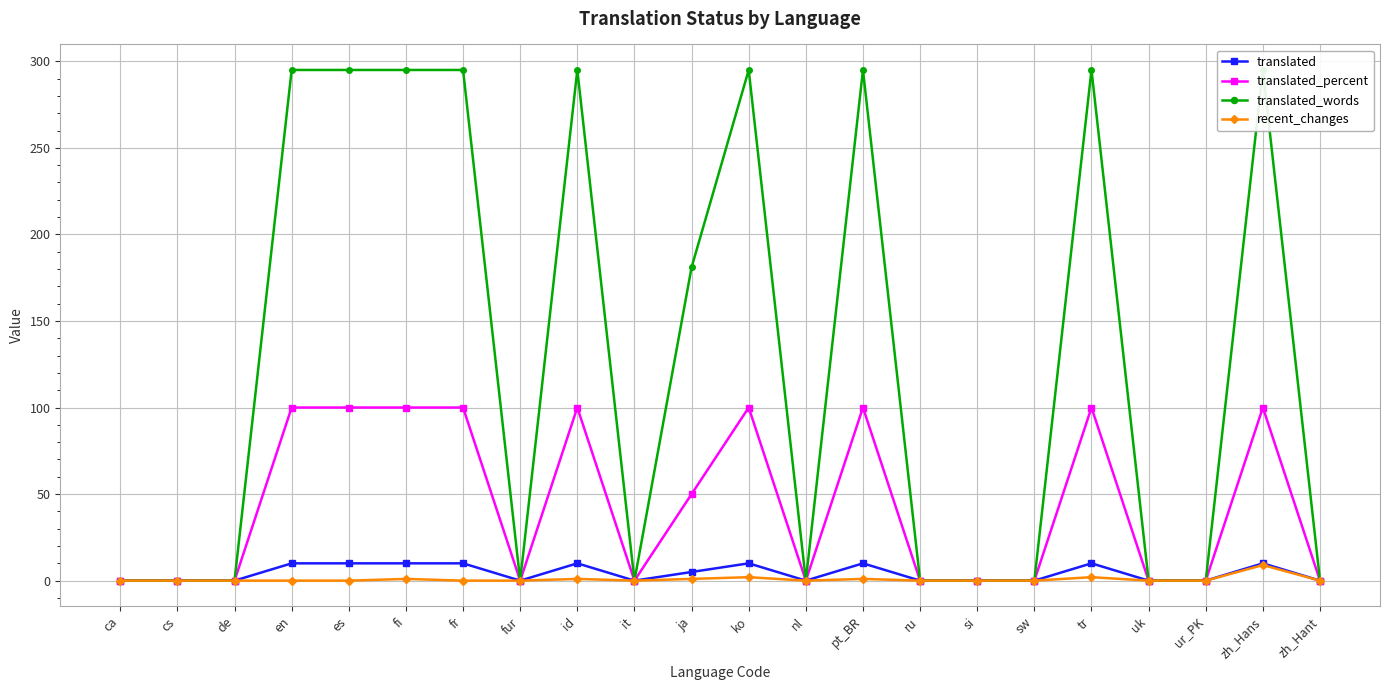

Is it true that translated_percent equals 152 at fr?

False